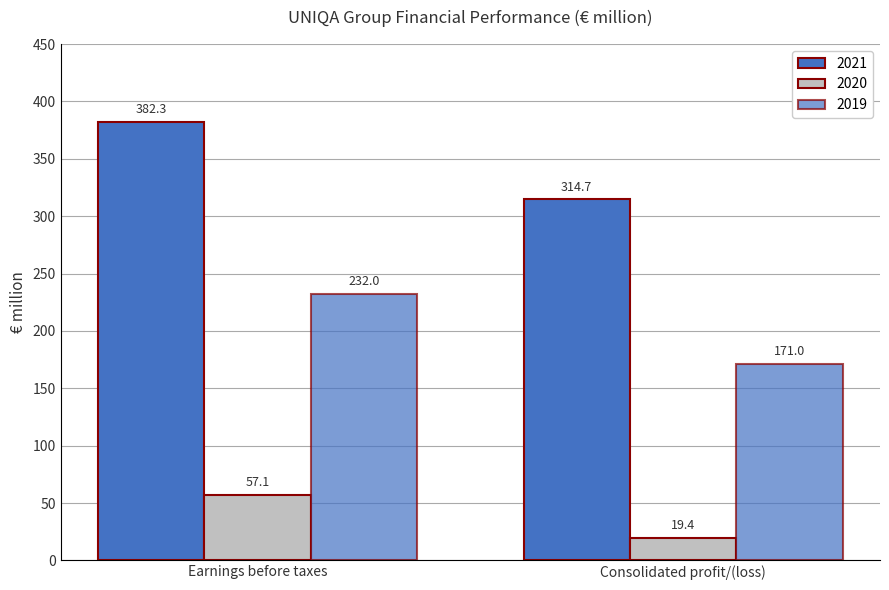

How many values in the 2020 series are below 57?

1